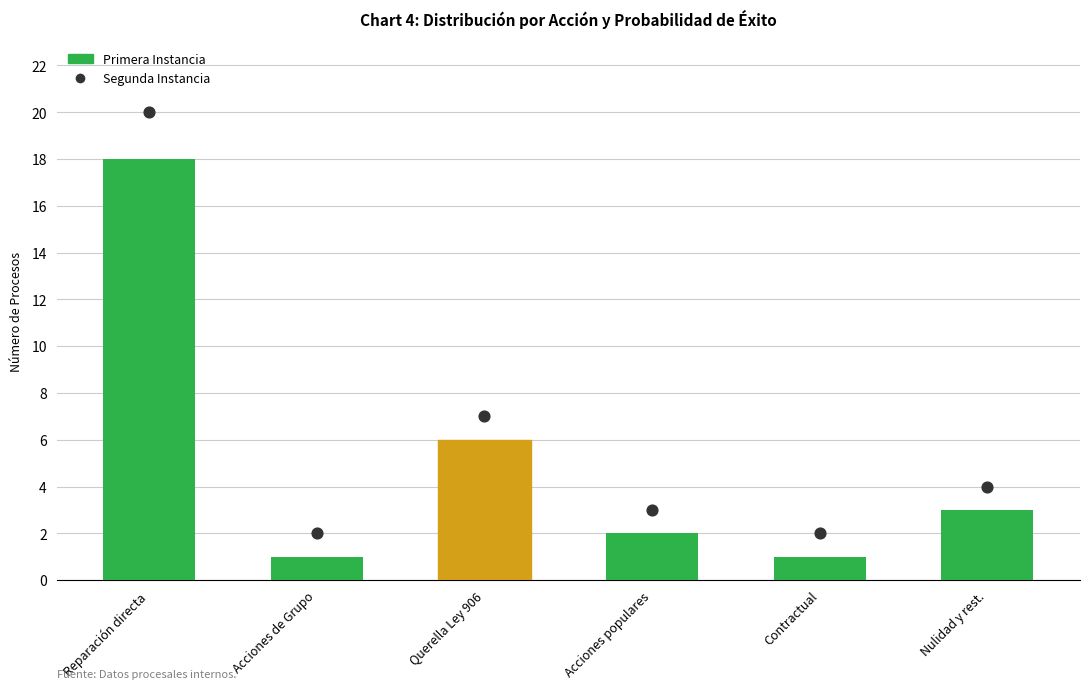

Which series reaches the minimum Y coordinate?

Primera Instancia